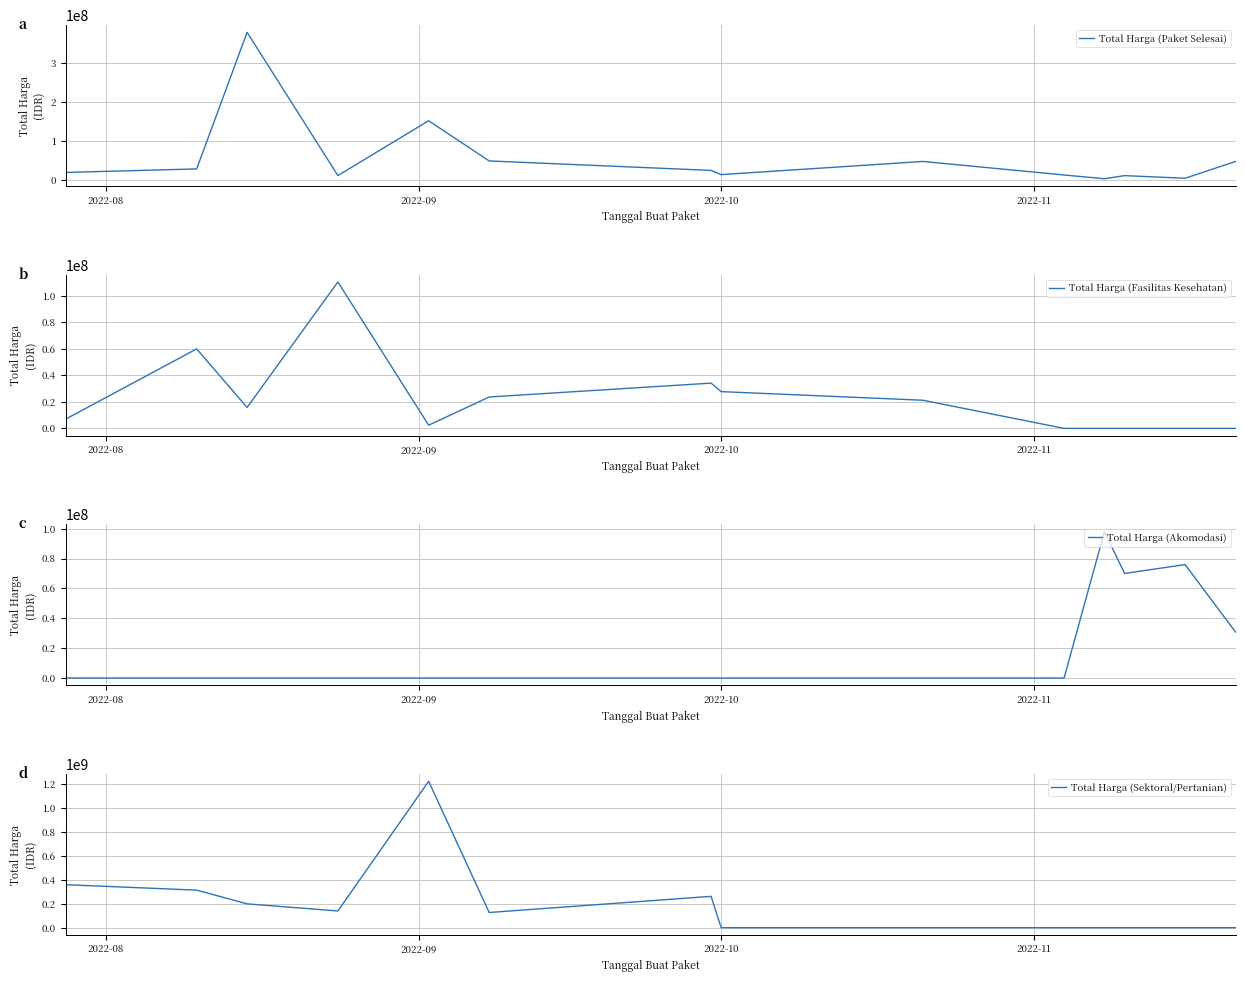

The value of Total Harga (Fasilitas Kesehatan) at 2022-09 is 16166251. True or false?

False